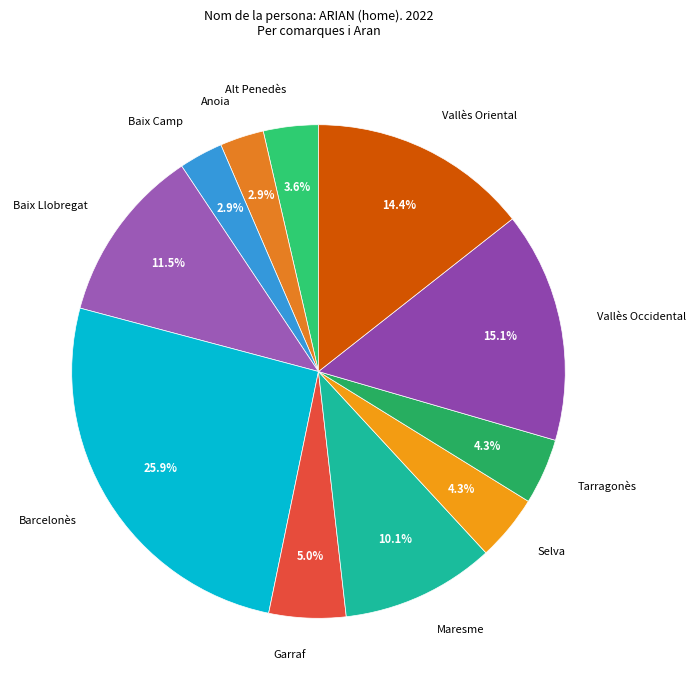

What percentage do Tarragonès and Vallès Occidental together represent?

19.4%